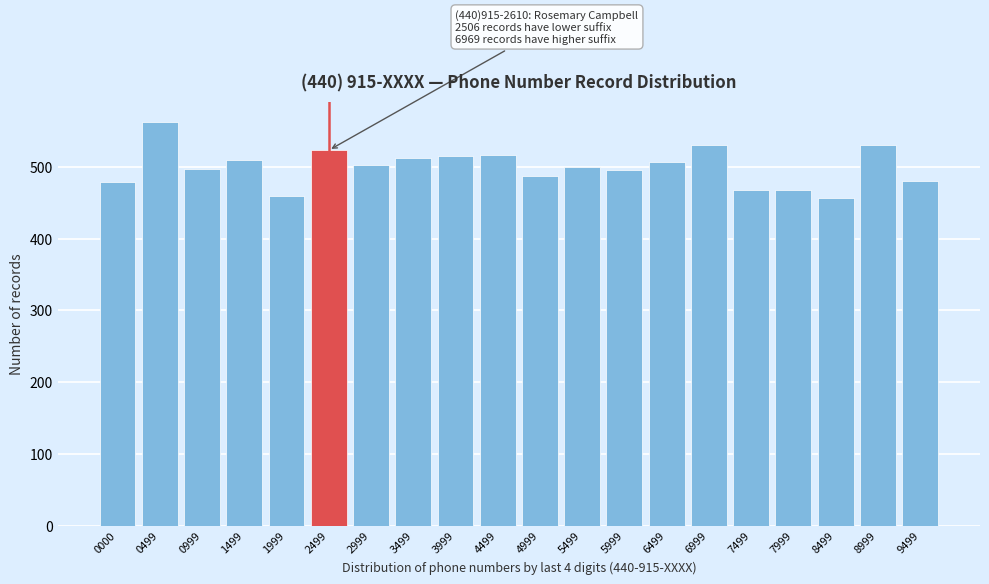

The chart shows a value of 246 at 6999. True or false?

False